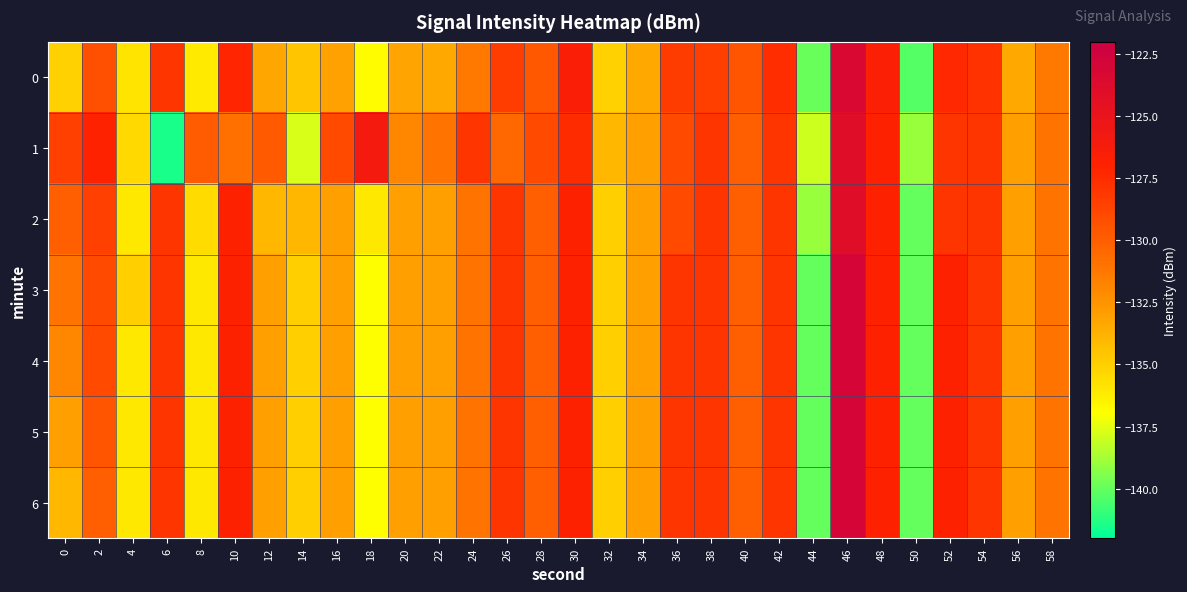

What is the difference between the highest and lowest values at 52?

1.0